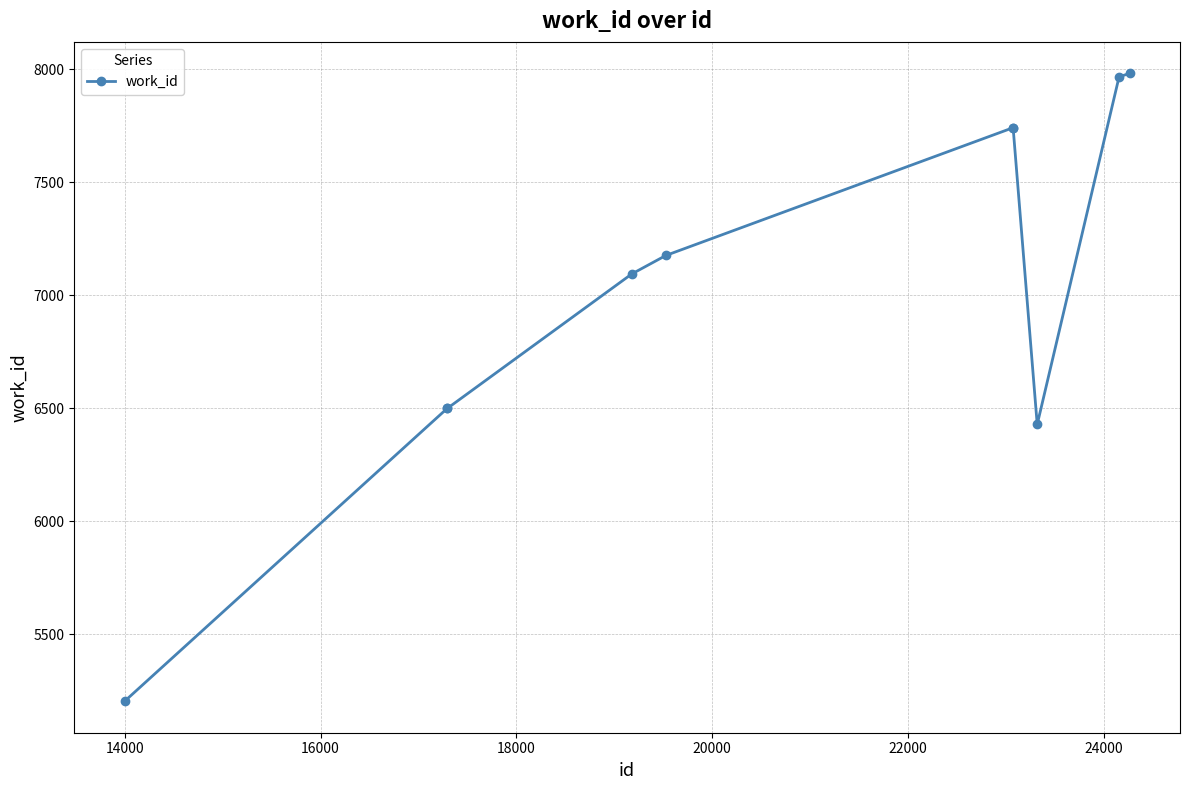

What is the average value?

7033